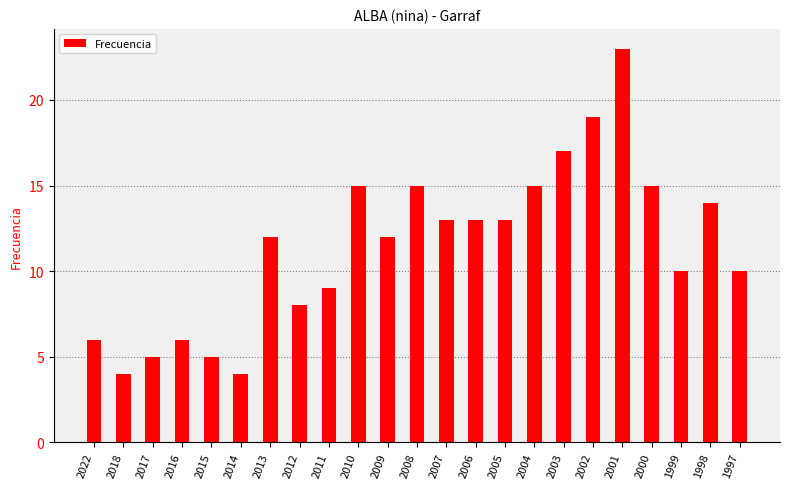

Reading left to right, what are all the values shown in this chart?

2022=6	2018=4	2017=5	2016=6	2015=5	2014=4	2013=12	2012=8	2011=9	2010=15	2009=12	2008=15	2007=13	2006=13	2005=13	2004=15	2003=17	2002=19	2001=23	2000=15	1999=10	1998=14	1997=10